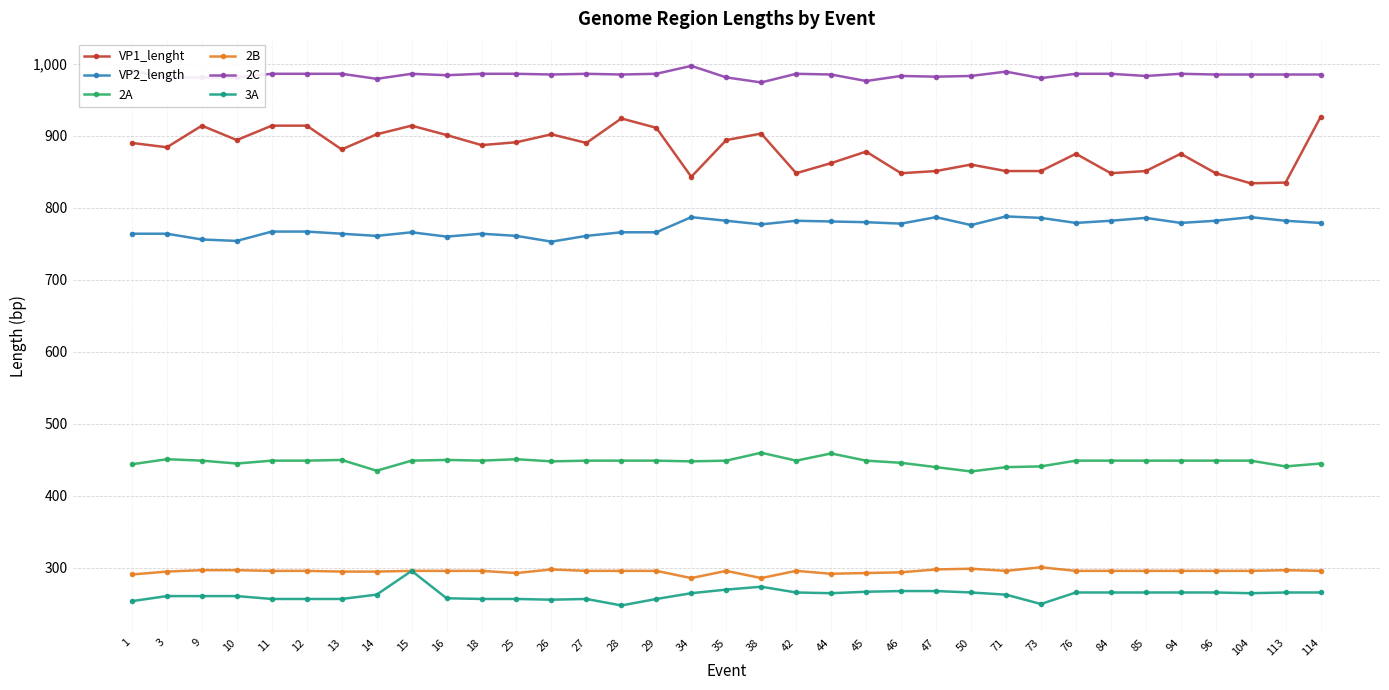

What is the difference between the maximum and minimum values in the 3A series?

48